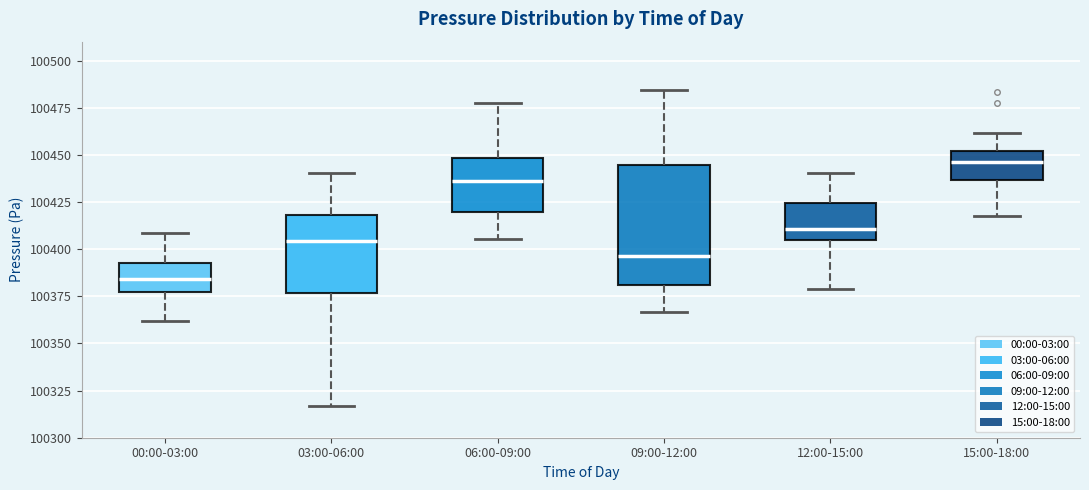

Where is the lower edge of the box for 09:00-12:00 on the y-axis? The values are not printed on the chart, so give them approximately, as read against the axis.

100380